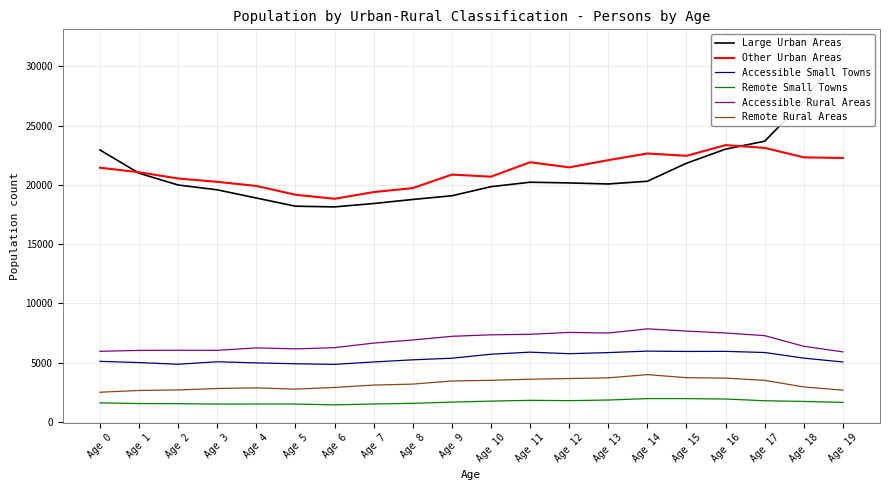

What is the value of the Large Urban Areas point at the 15th from the left?

20307